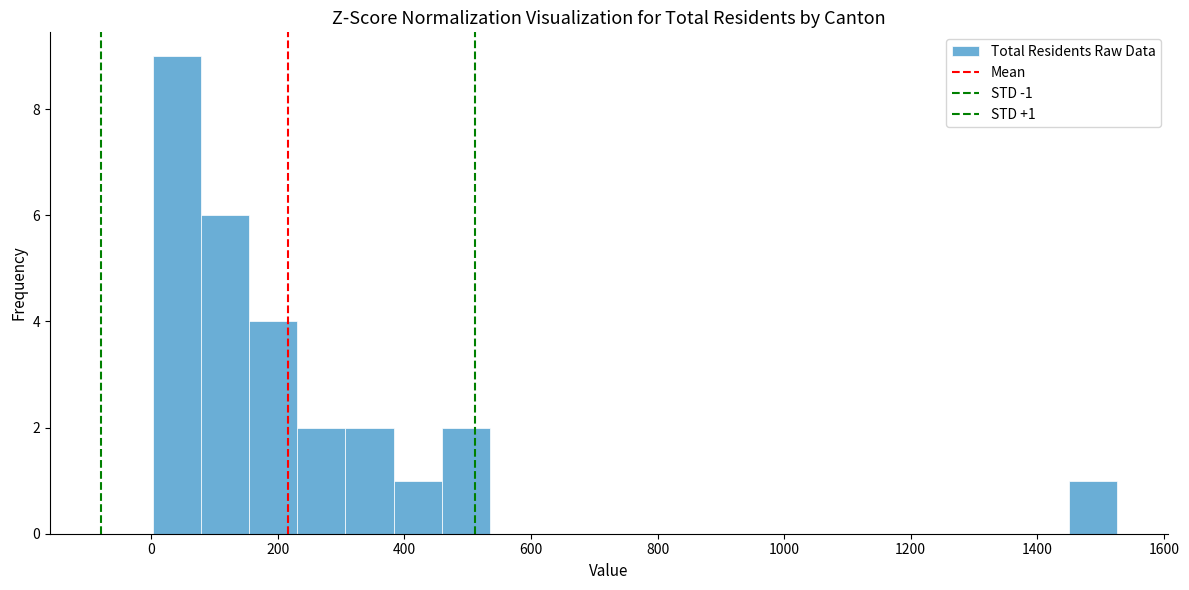

Read against the x-axis, roughly where is the centre of the tallest bar?

40